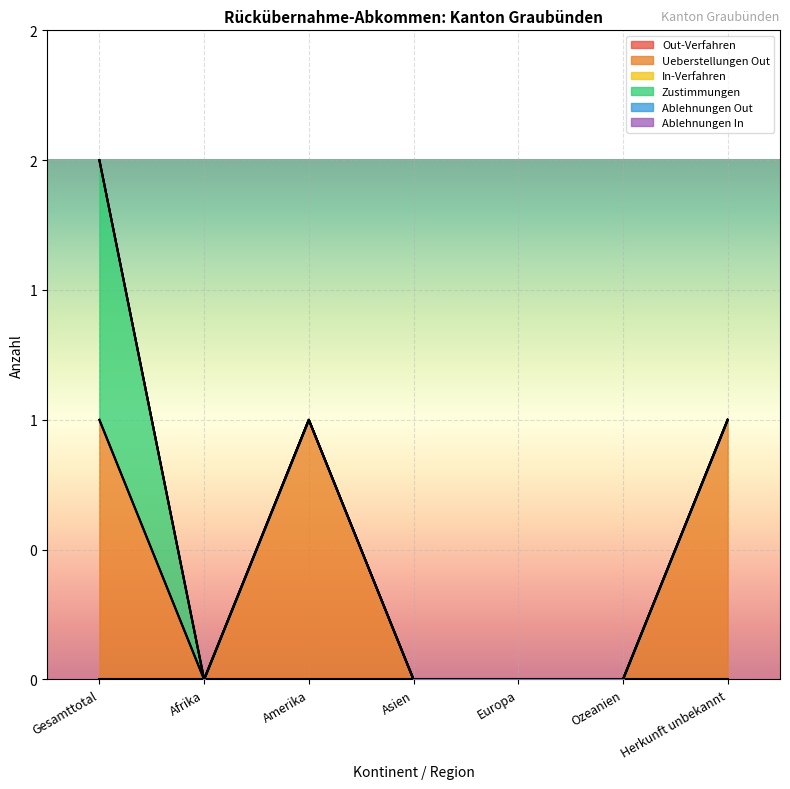

Rank the series at Afrika from lowest to highest value.

Out-Verfahren, Ueberstellungen Out, In-Verfahren, Zustimmungen, Ablehnungen Out, Ablehnungen In